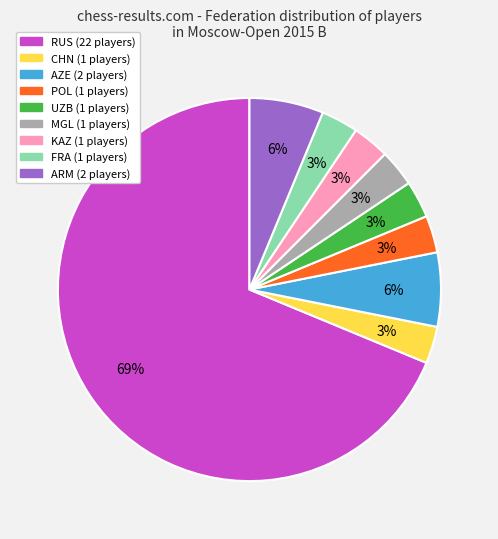

To the nearest percent, what percentage of the pie is FRA?

3%